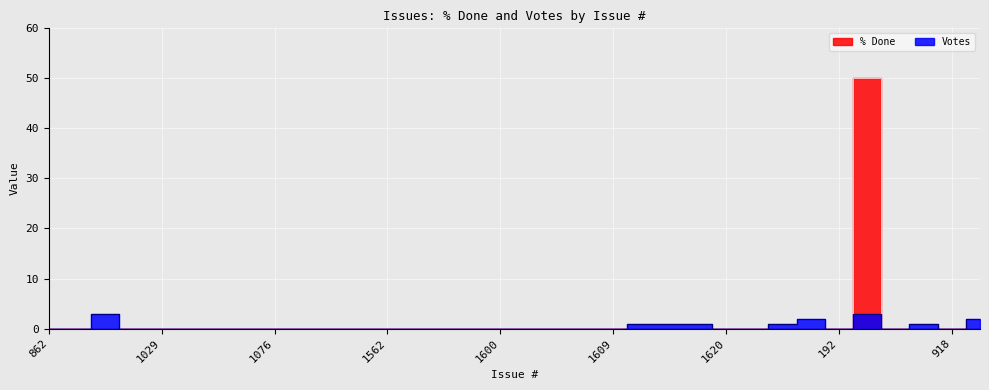

At which category is the sum across all series the highest?

512